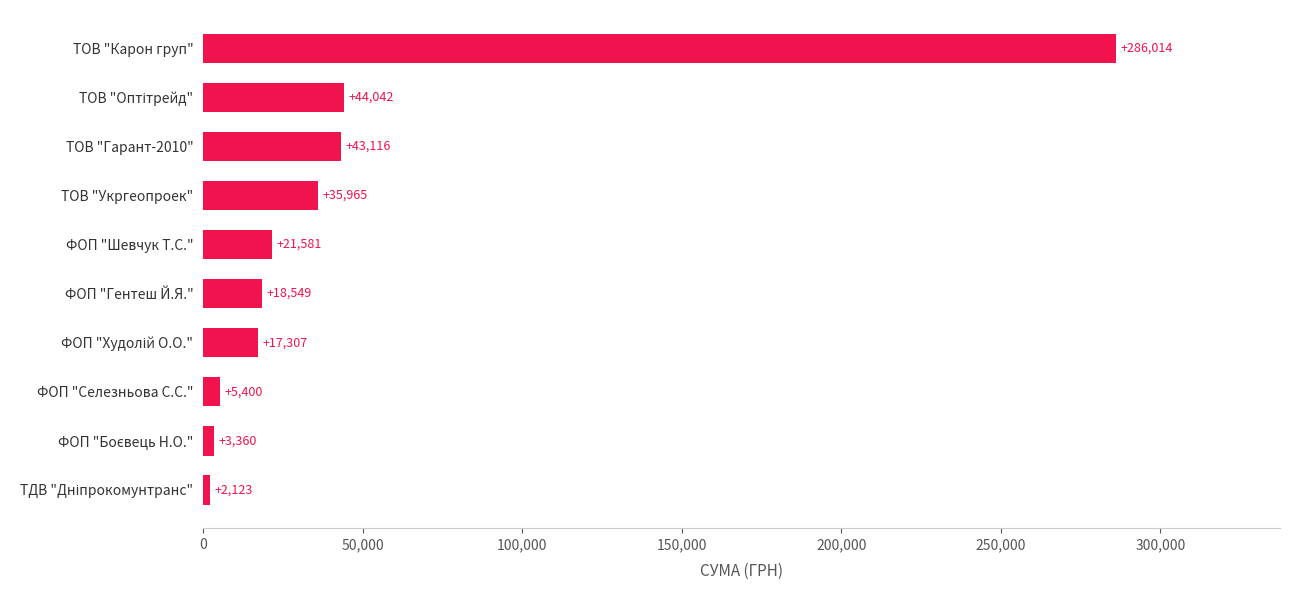

What is the approximate value at ФОП "Шевчук Т.С."?

21581.0